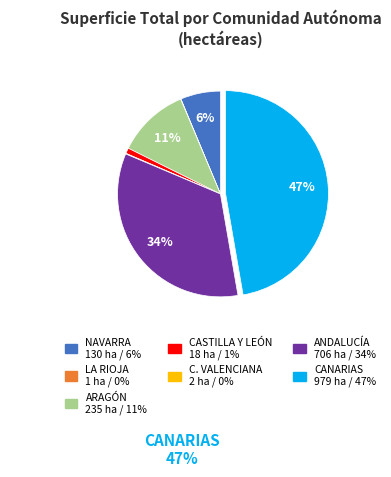

Is there a majority slice in this chart?

No